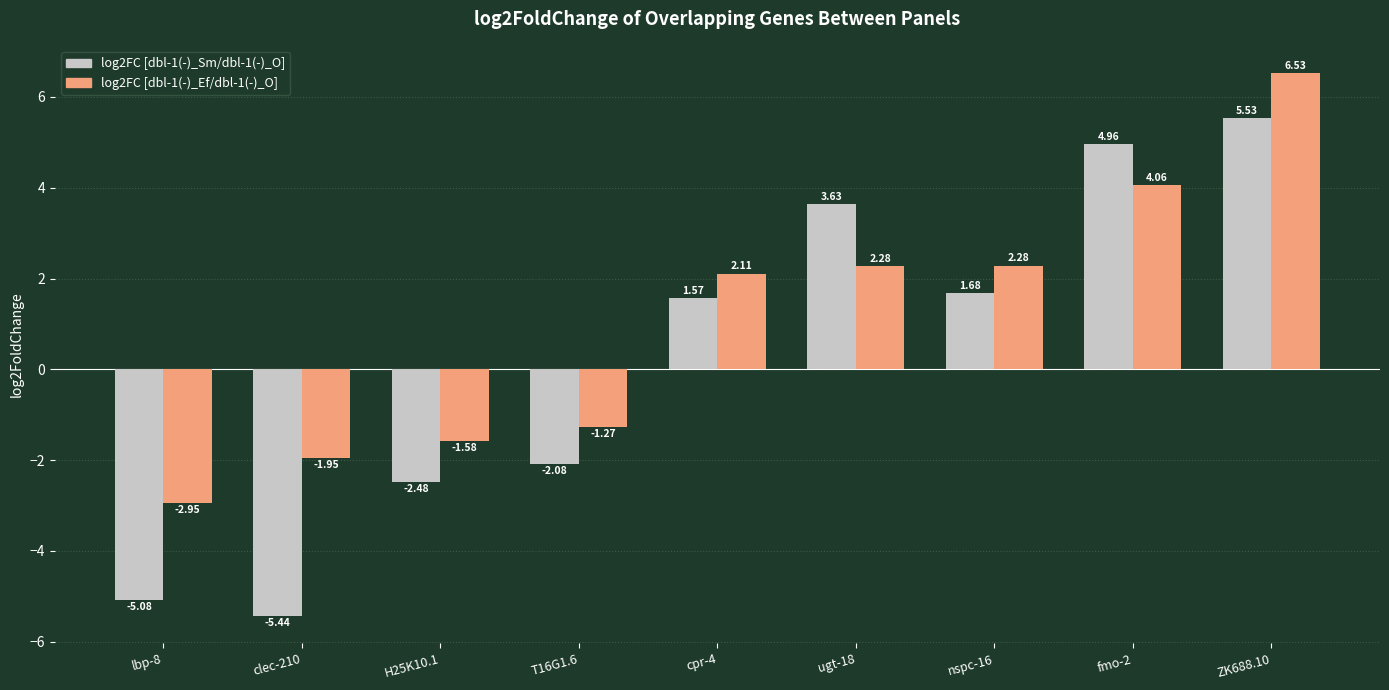

How many values in the log2FC [dbl-1(-)_Sm/dbl-1(-)_O] series are below 1?

4